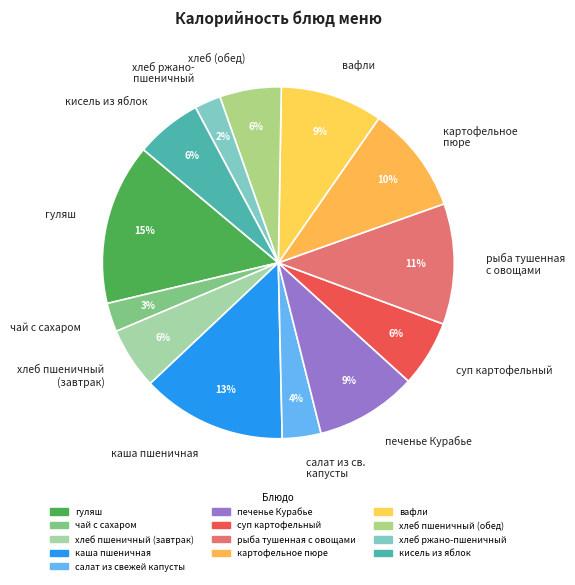

How many segments does this pie chart have?

13